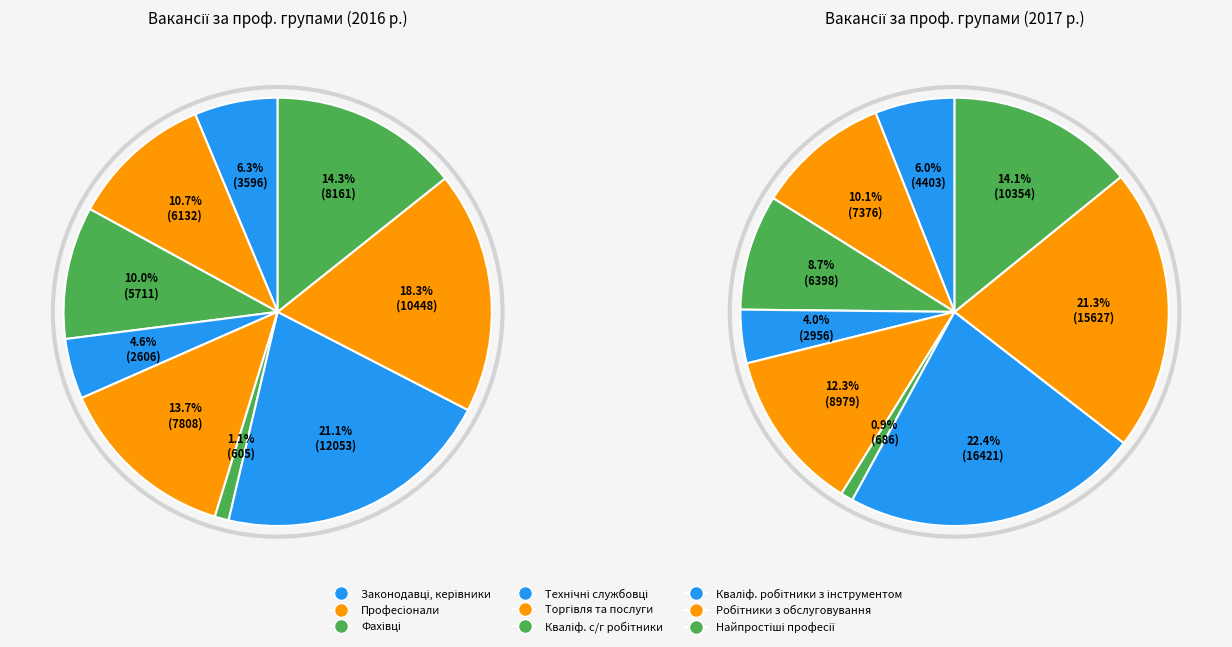

How many slices are in this pie chart?

9